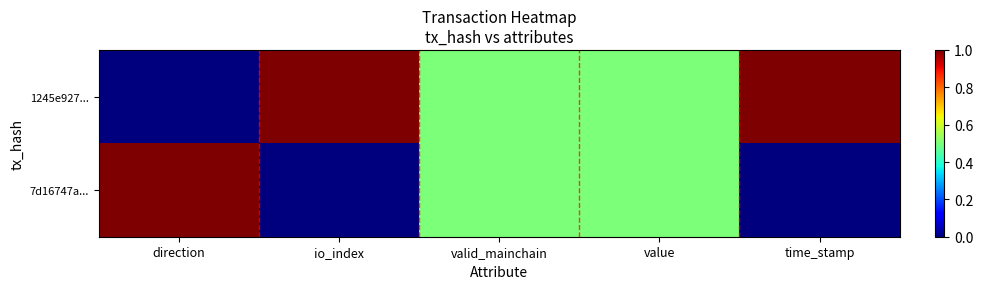

Reading left to right, list all the values displayed in this chart.

1245e927...: direction=0.0	io_index=1.0	valid_mainchain=0.5	value=0.5	time_stamp=1.0
7d16747a...: direction=1.0	io_index=0.0	valid_mainchain=0.5	value=0.5	time_stamp=0.0